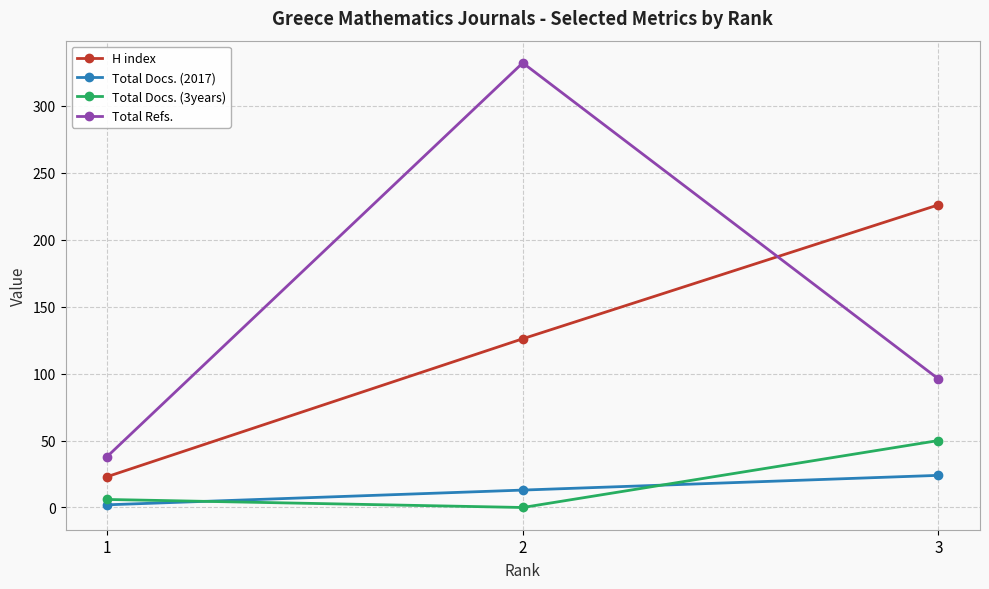

Which series has the largest total across all categories?

Total Refs.